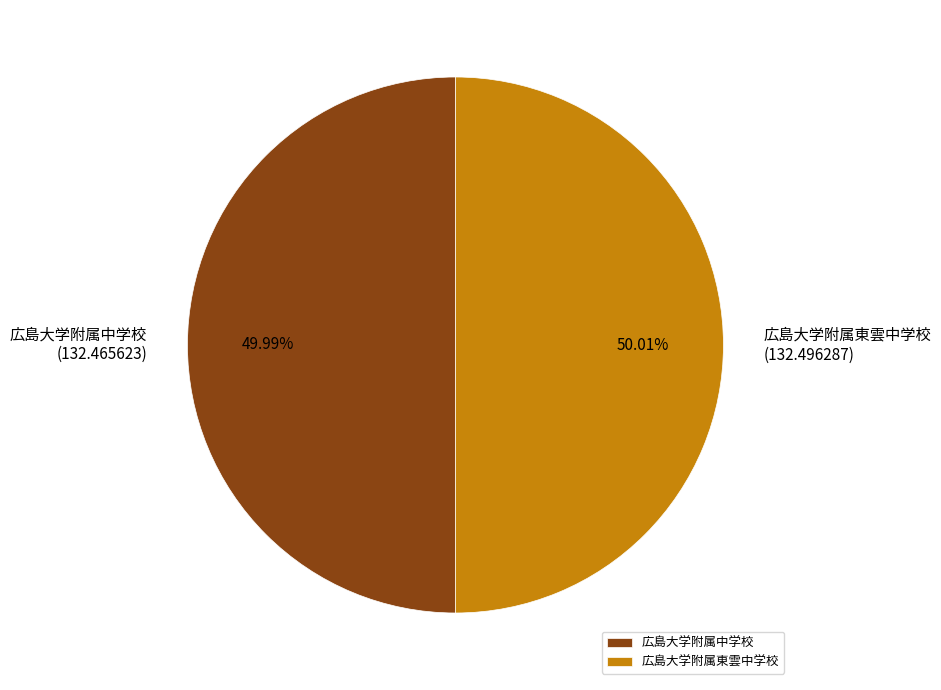

Is there any slice that represents more than half of the pie?

Yes